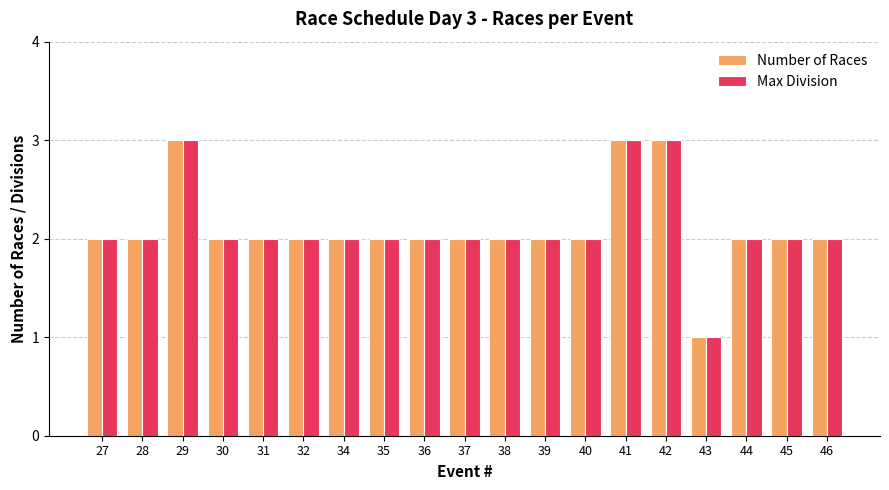

What is the value of the Max Division bar at the 8th from the left?

2